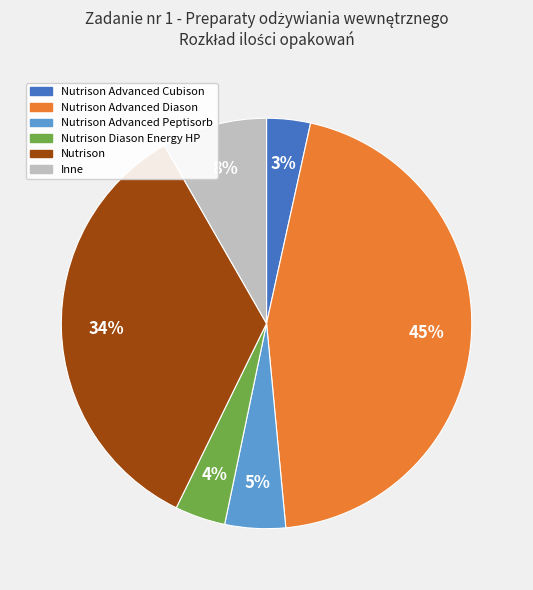

To the nearest percent, what is the difference between the largest and smallest slice percentages?

42%